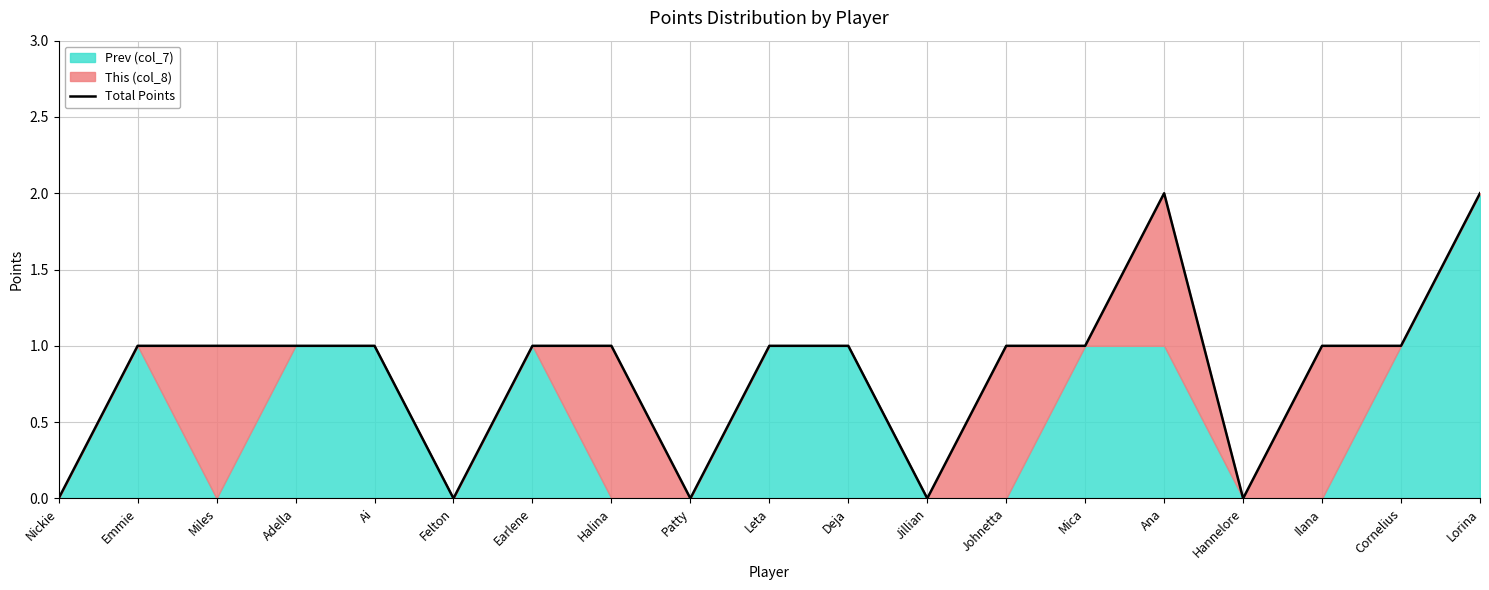

List the labels in order of value, smallest first.

Nickie, Felton, Patty, Jillian, Hannelore, Emmie, Miles, Adella, Ai, Earlene, Halina, Leta, Deja, Johnetta, Mica, Ilana, Cornelius, Ana, Lorina